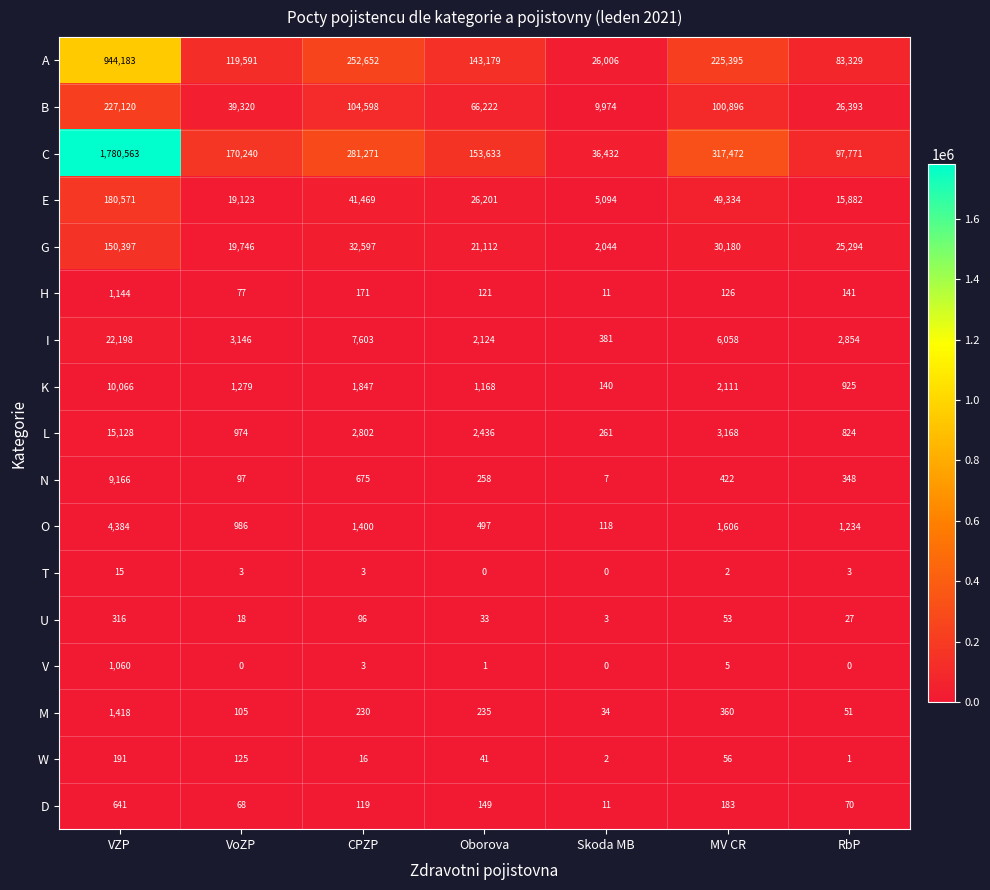

What is the total value across all series at RbP?

255147